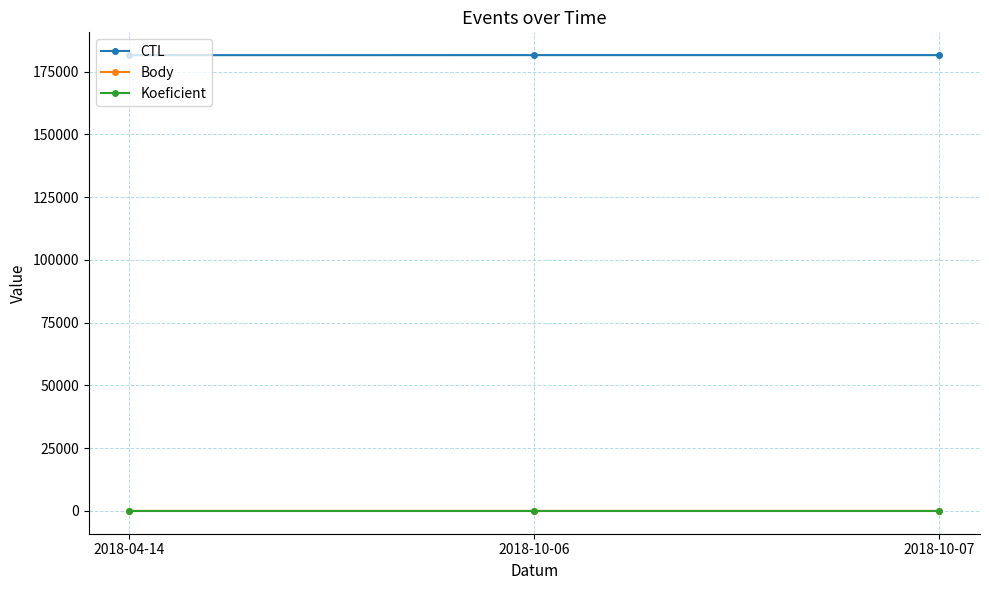

How many lines are shown in the chart?

3